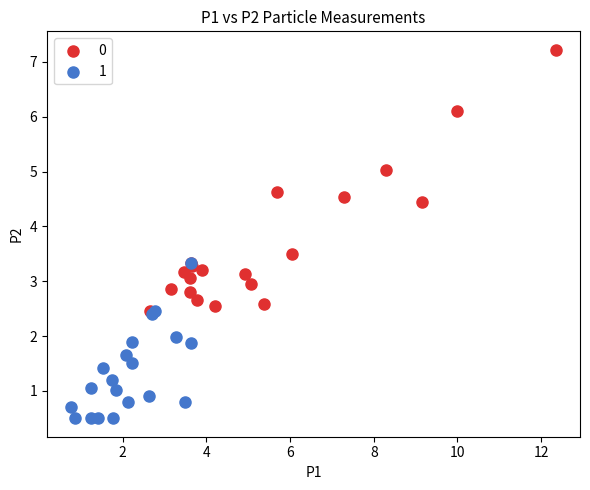

Which series reaches the maximum Y coordinate?

0